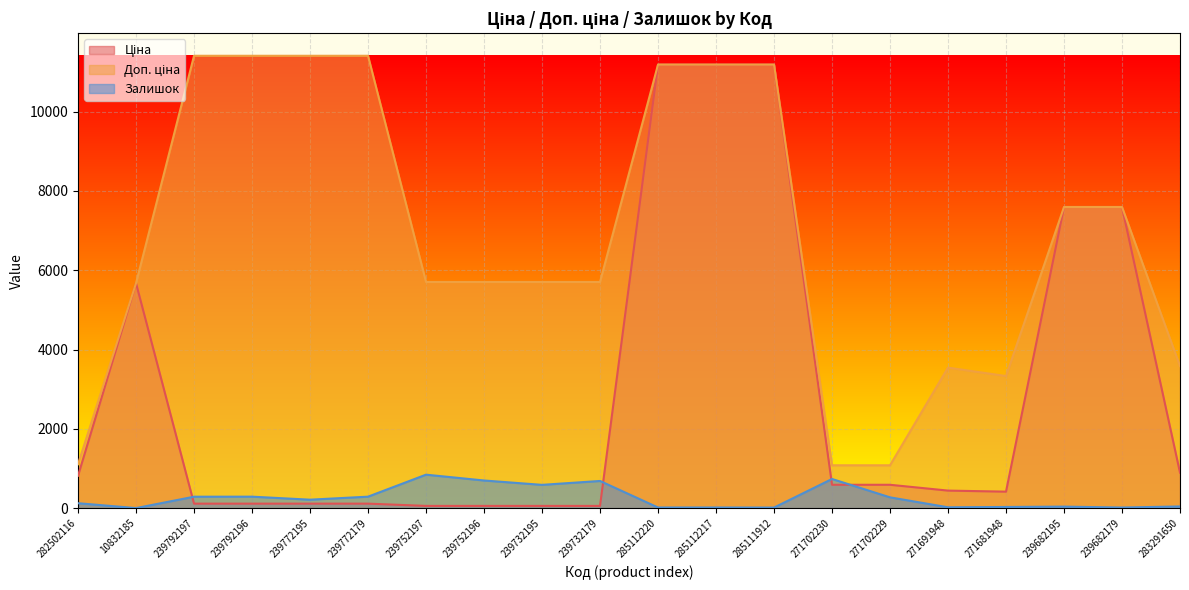

Between 239792197 and 271681948, which series saw the biggest shift?

Доп. ціна